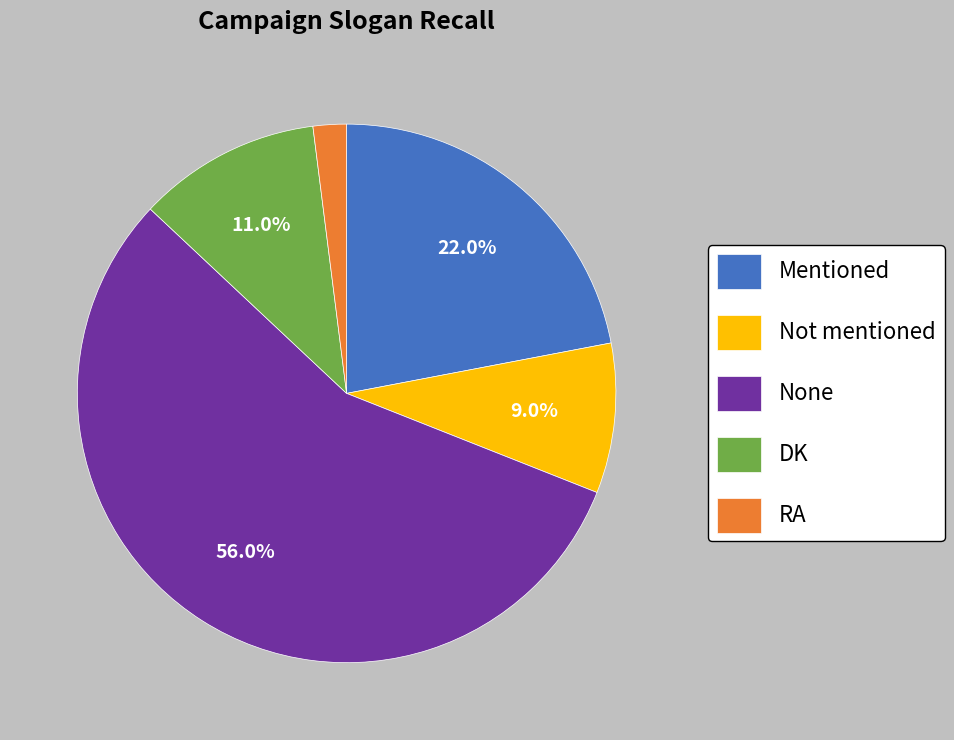

To the nearest percent, what is the combined percentage of Not mentioned and DK?

20%